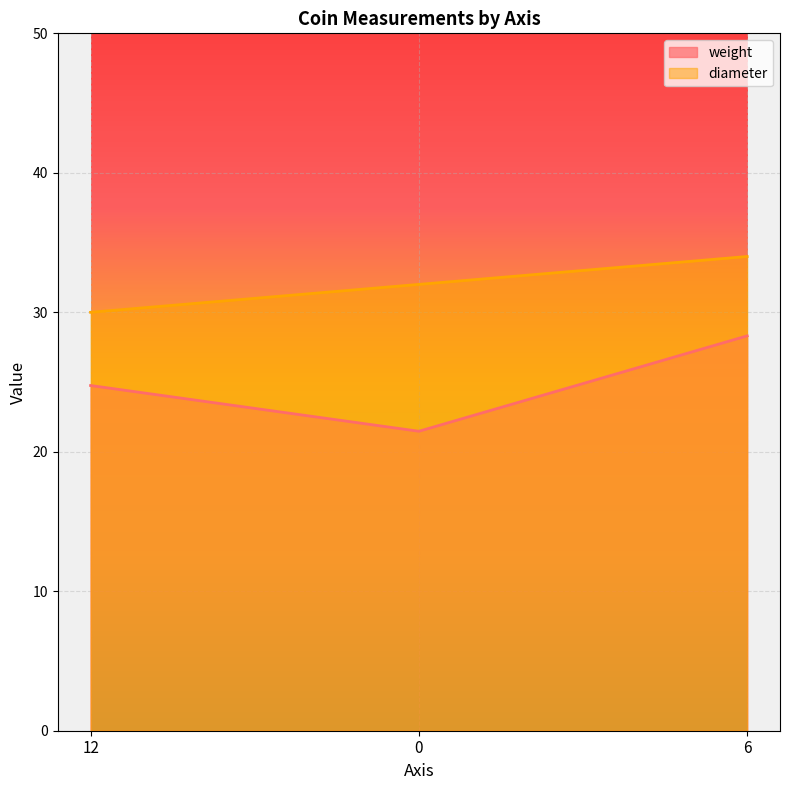

Where does the weight series first go above 24?

12